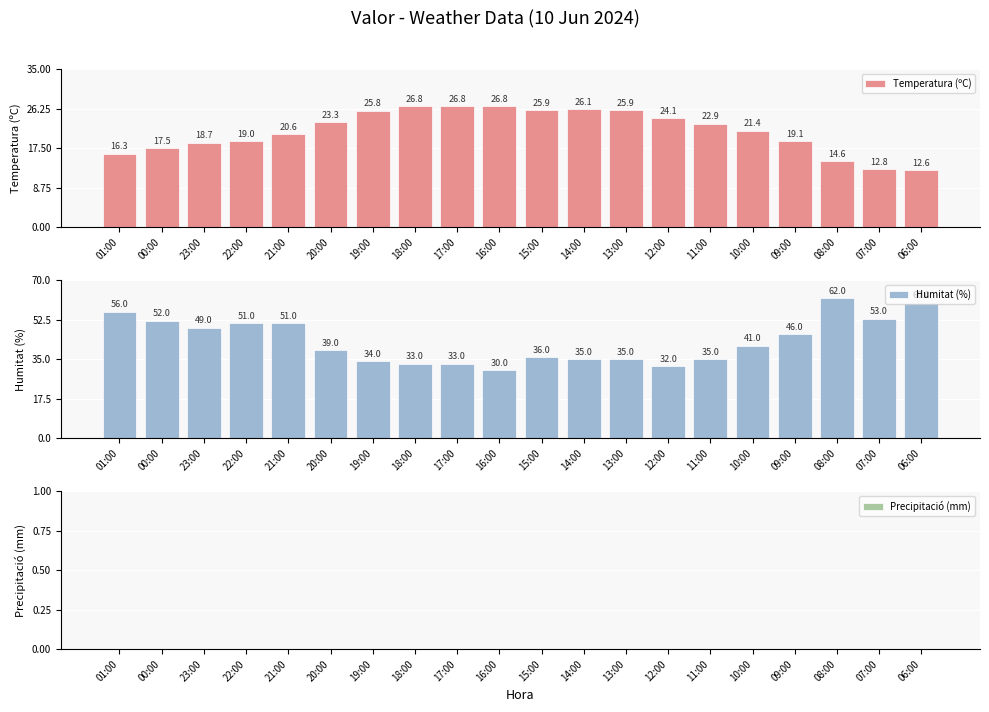

What is the difference between the highest and lowest values at 18:00?

33.0